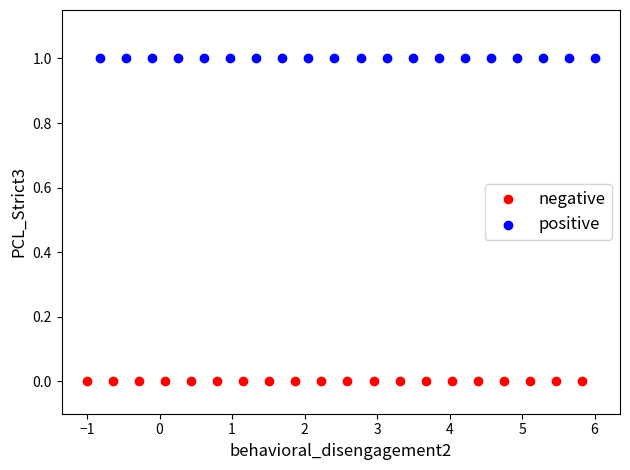

Which series reaches the maximum Y coordinate?

positive